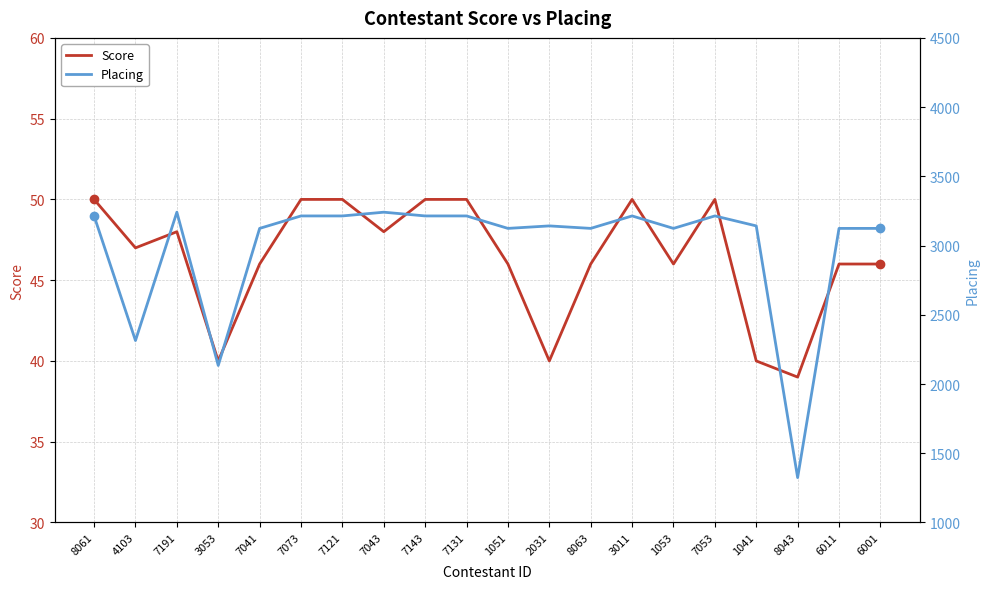

Does the chart display data point markers on the line(s)?

No